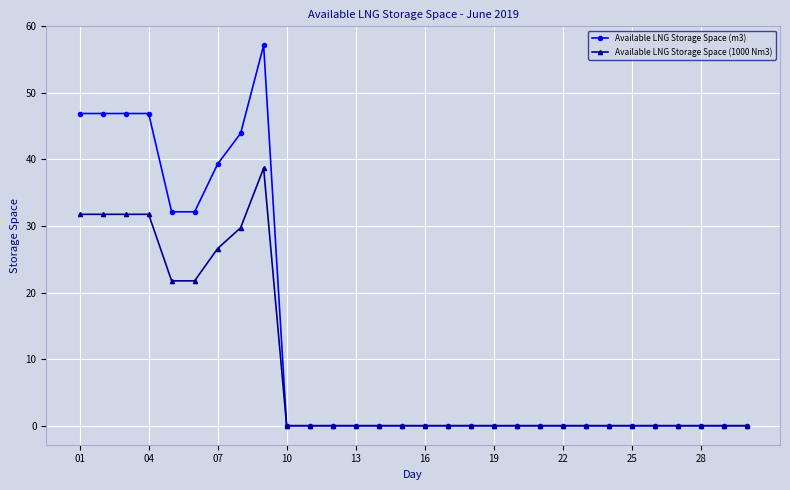

Which series has the widest spread of values?

Available LNG Storage Space (m3)